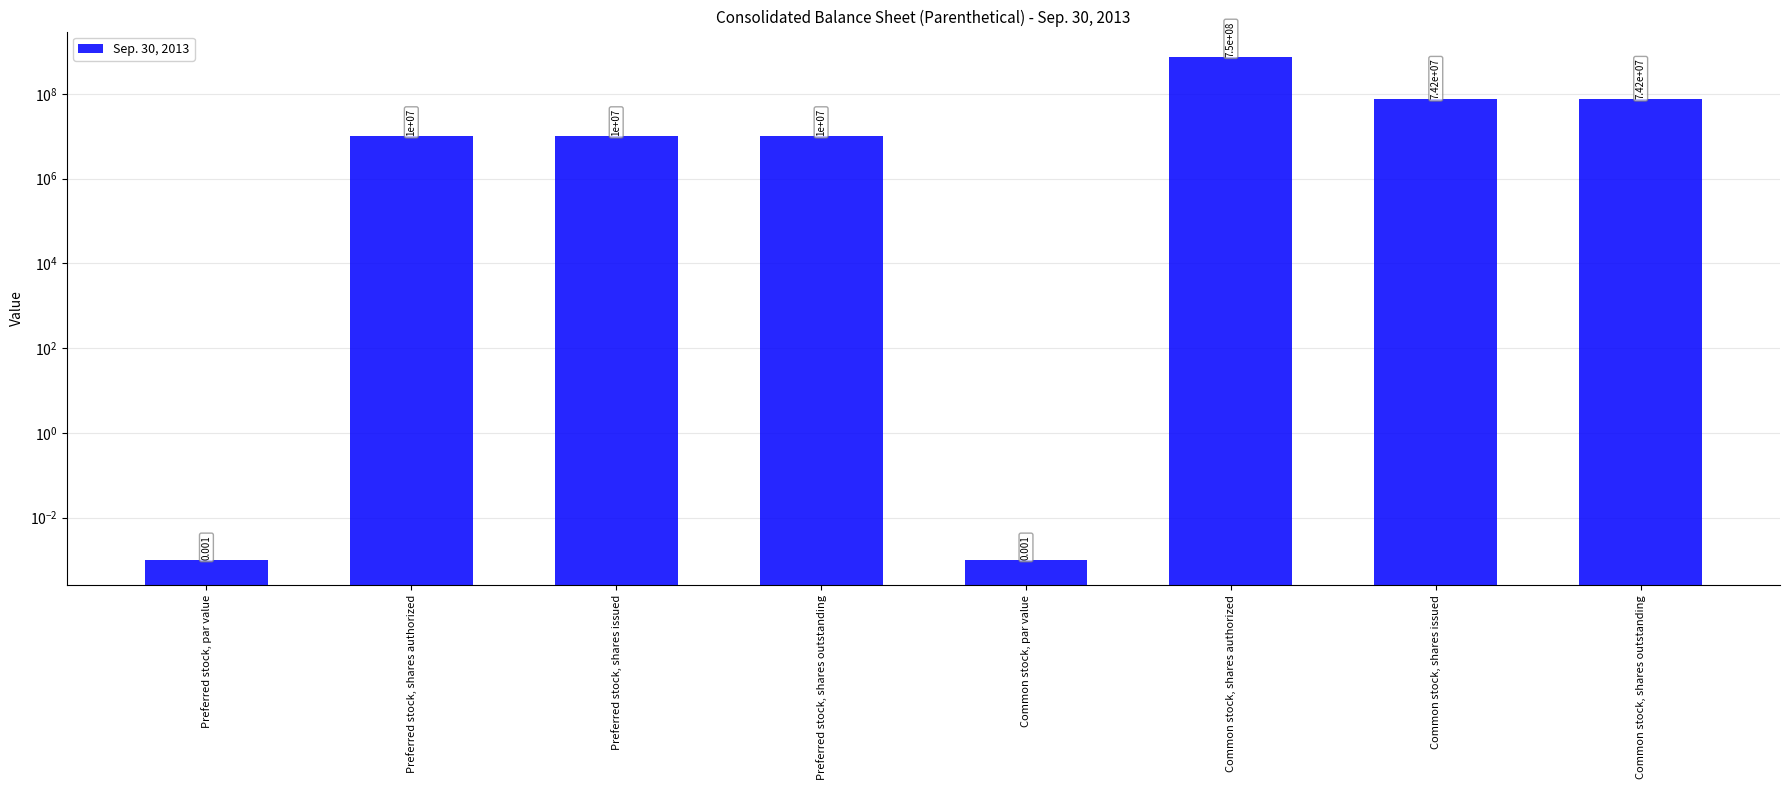

What is the change in value from Preferred stock, par value to Common stock, shares authorized?

+750000000.0